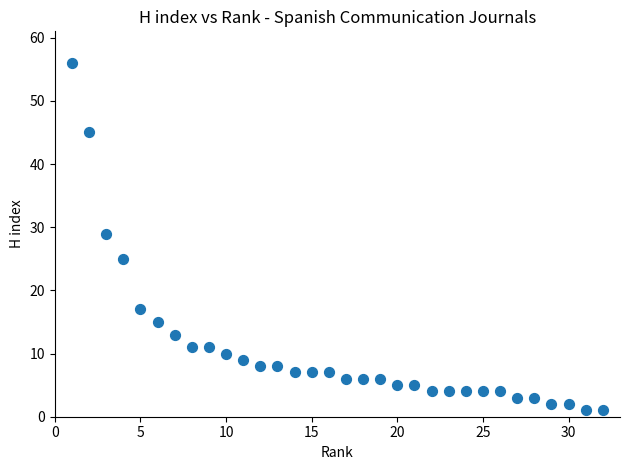

What Y value in the scatter plot is closest to 28?

29